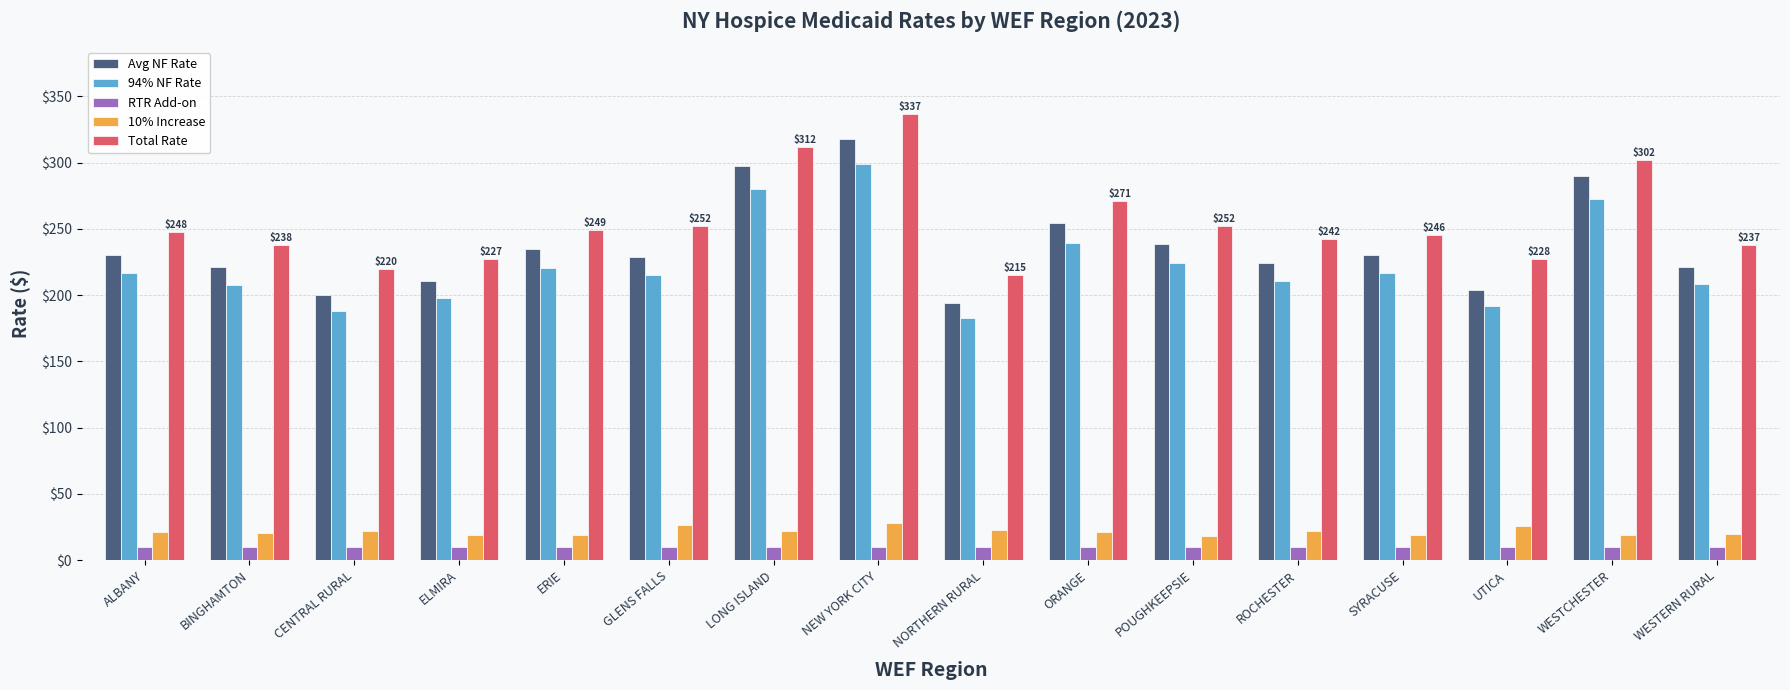

How many categories are shown in the chart?

16